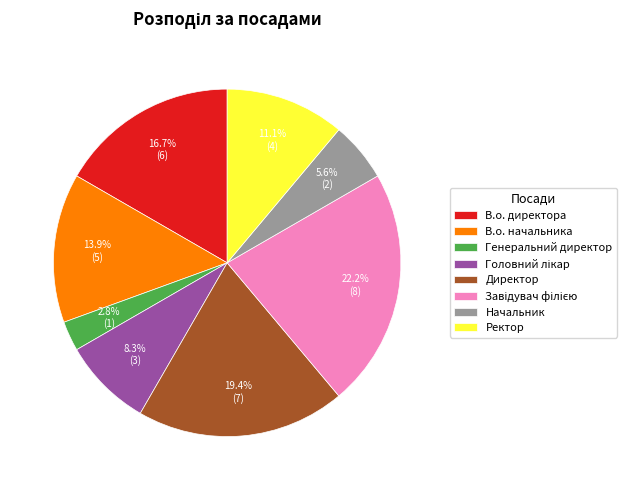

To the nearest percent, what is the difference between the largest and smallest slice percentages?

19%